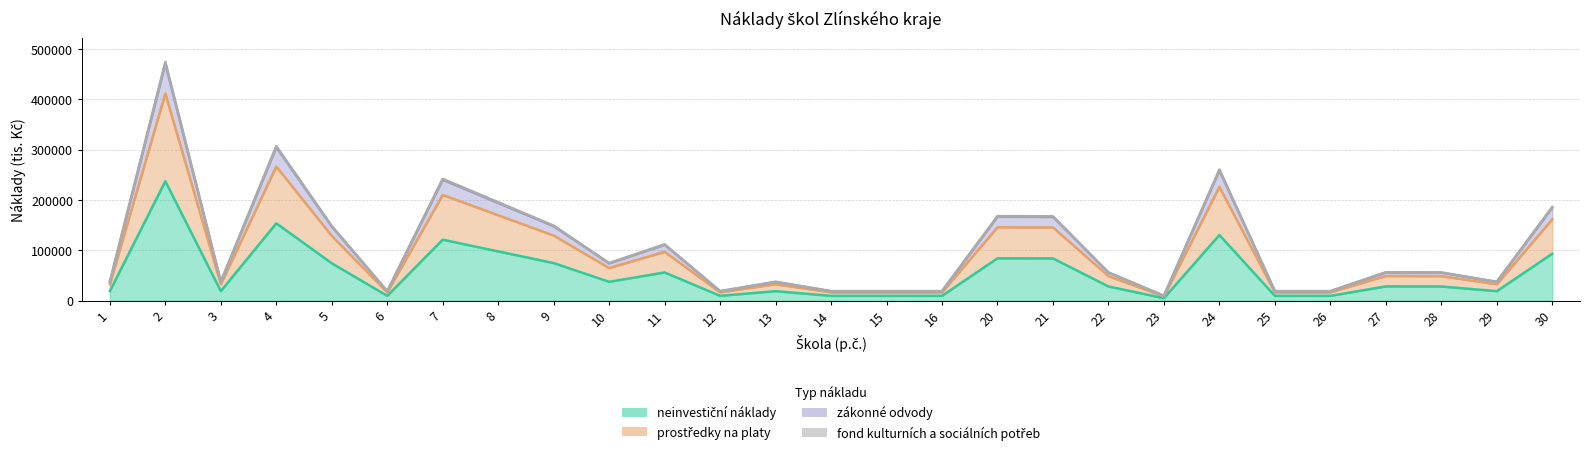

The zákonné odvody series shows 407962 at 24. True or false?

False